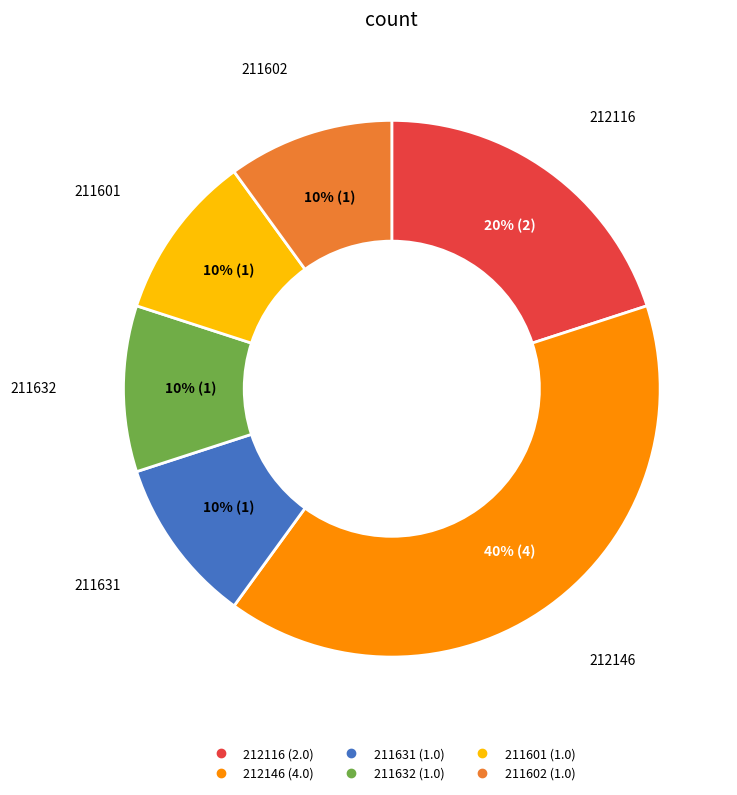

To the nearest percent, what percentage of the pie is 212116?

20%